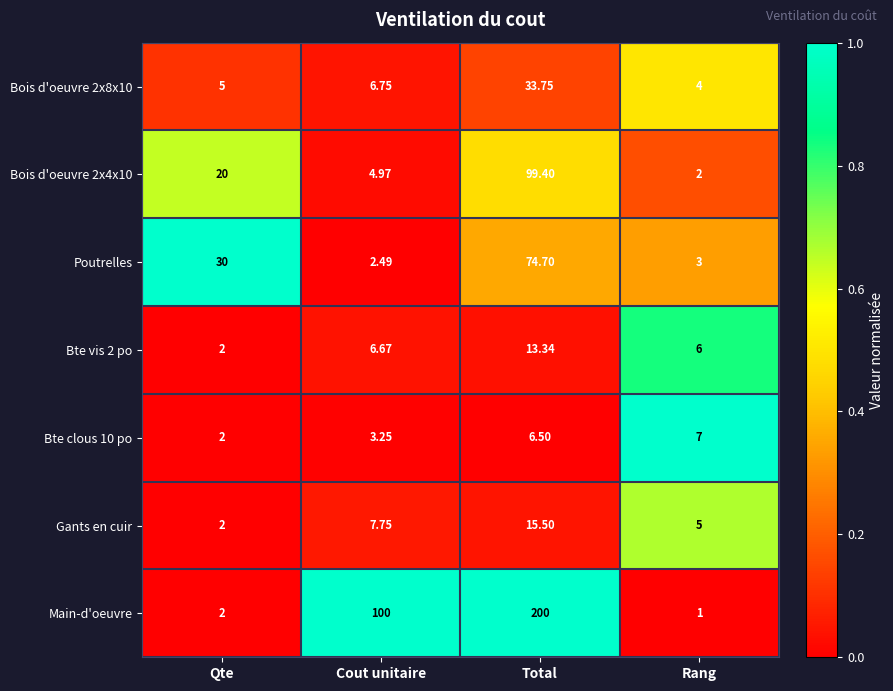

Which series has the largest total across all categories?

Main-d'oeuvre